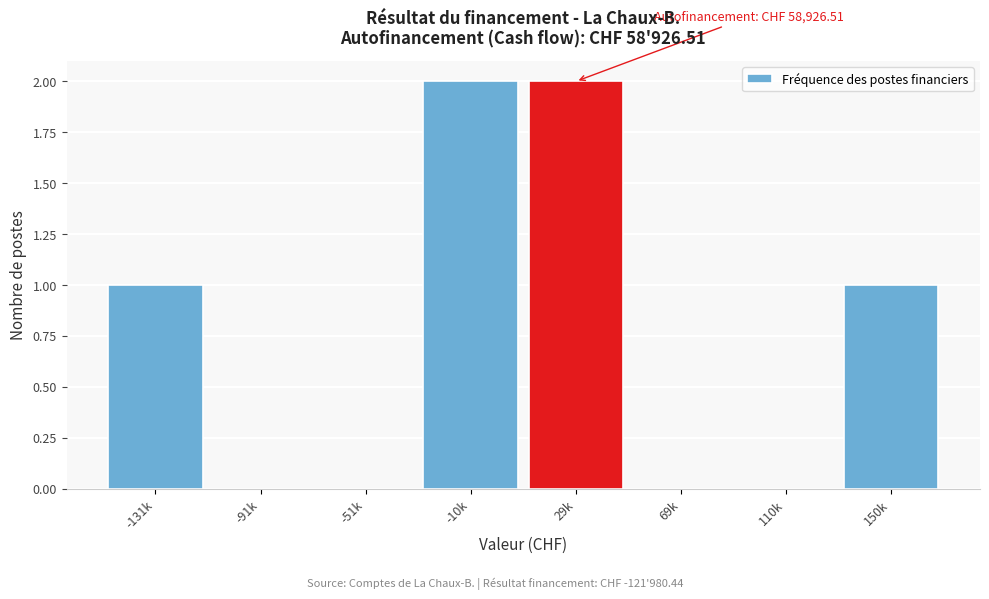

Reading left to right, transcribe all the data shown in this chart.

-131k=1	-91k=0	-51k=0	-10k=2	29k=2	69k=0	110k=0	150k=1